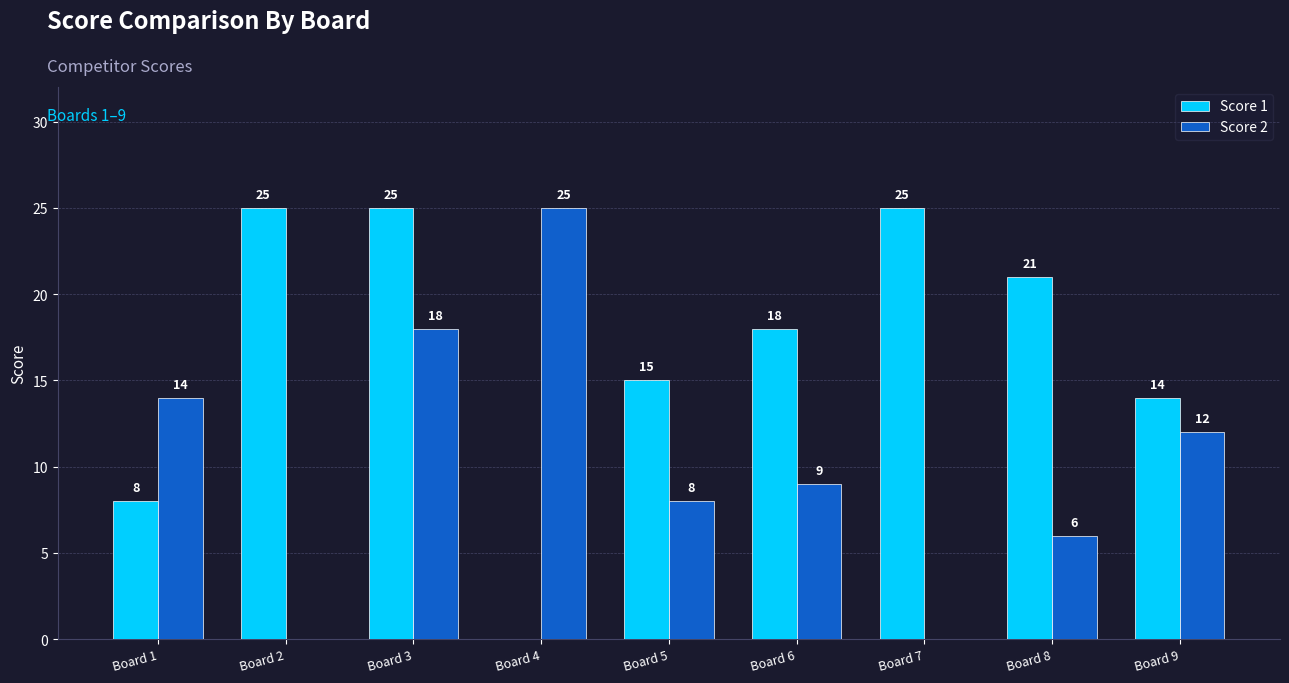

The value of Score 1 at Board 2 is 25. True or false?

True